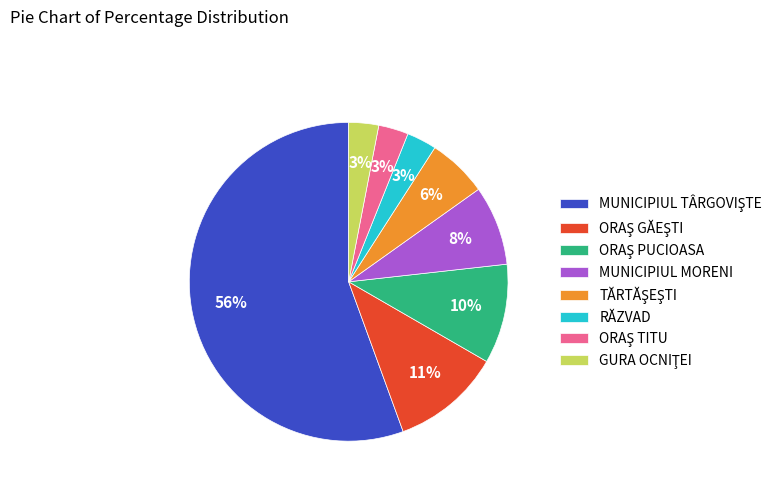

To the nearest percent, what portion does MUNICIPIUL MORENI represent?

8%